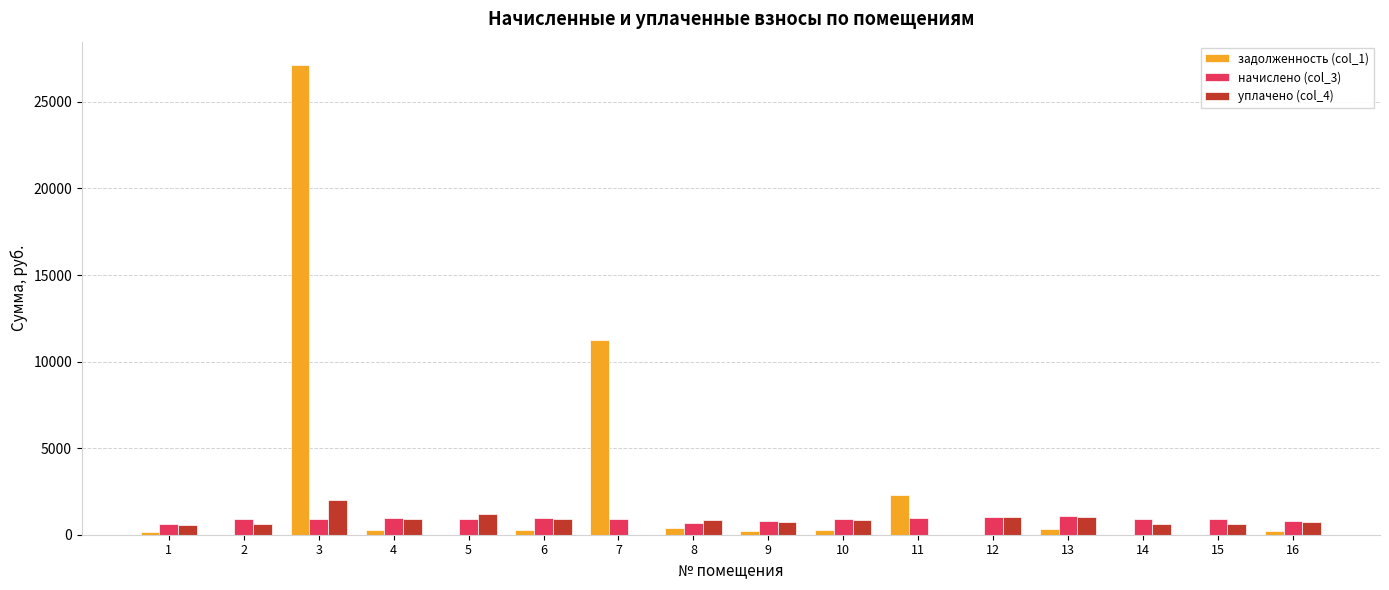

How many series are shown in this chart?

3